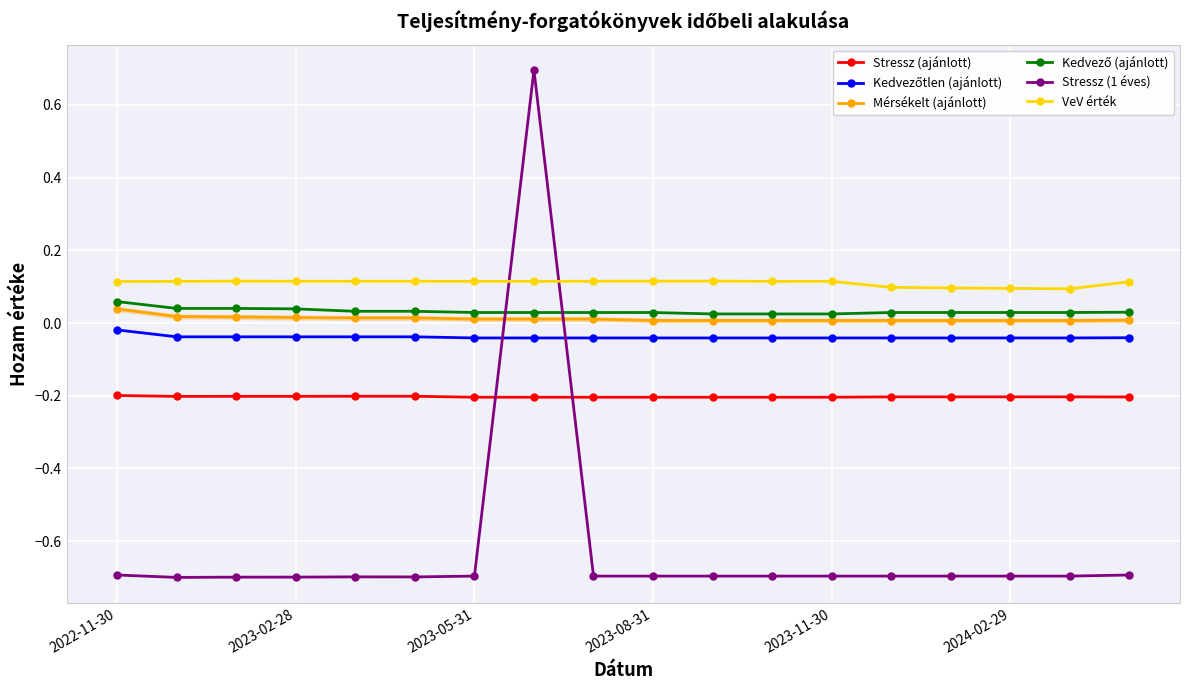

How many lines are shown in the chart?

6